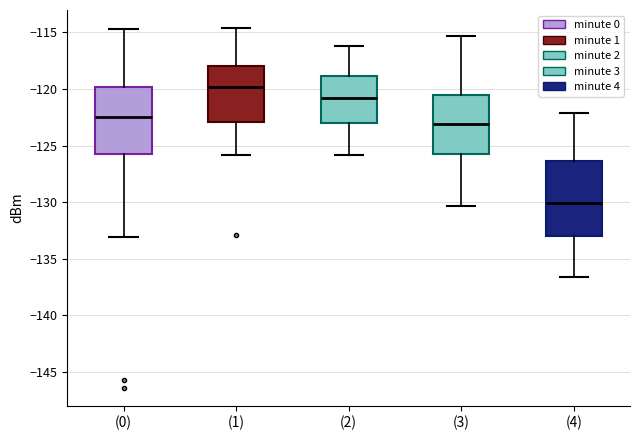

Which box is the tallest, from its lower edge to its upper edge?

(4)